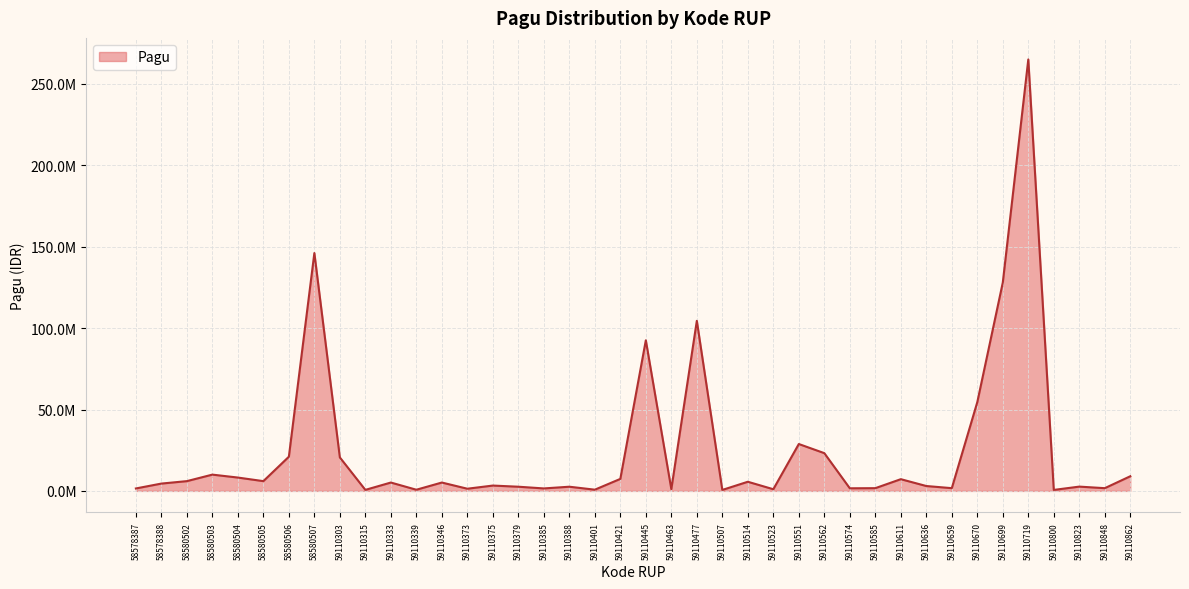

Is it true that the value at 58580502 is 6000000?

True